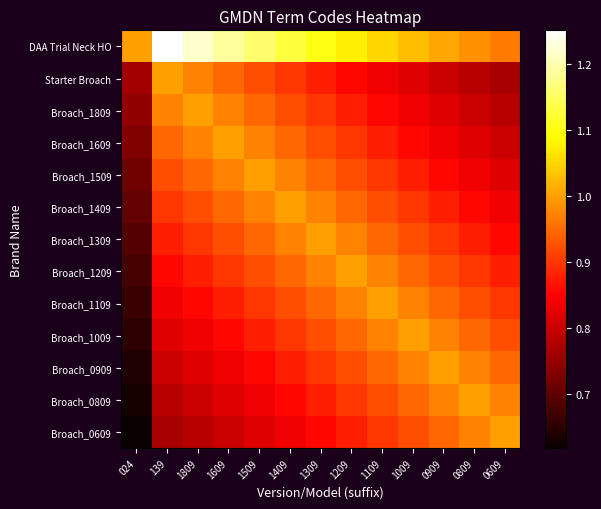

At how many categories does at least one series exceed 0?

13